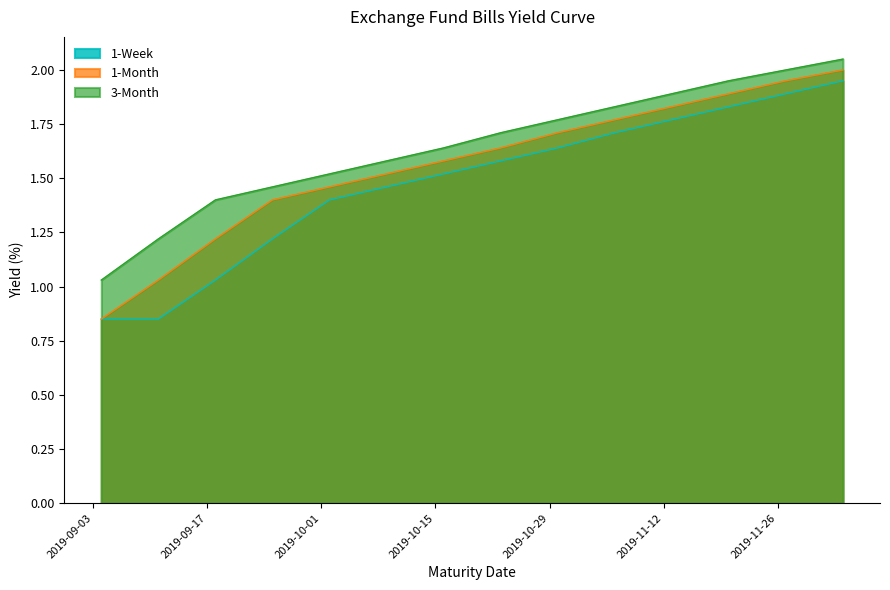

Rank the series by their maximum value, from lowest to highest.

1-Week, 1-Month, 3-Month